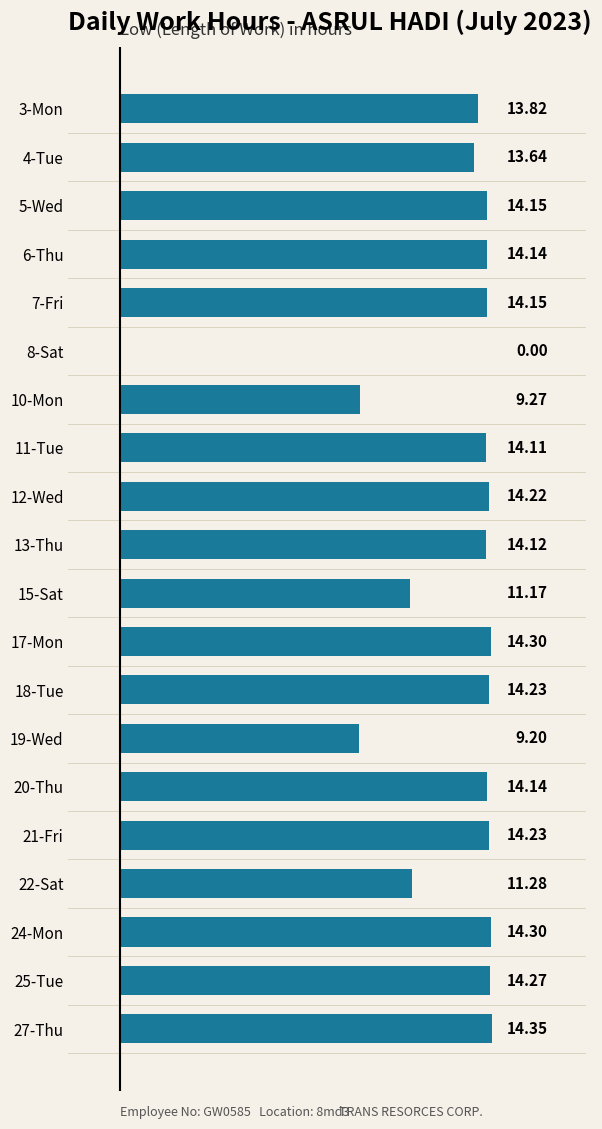

What is the sum of all values?

253.1